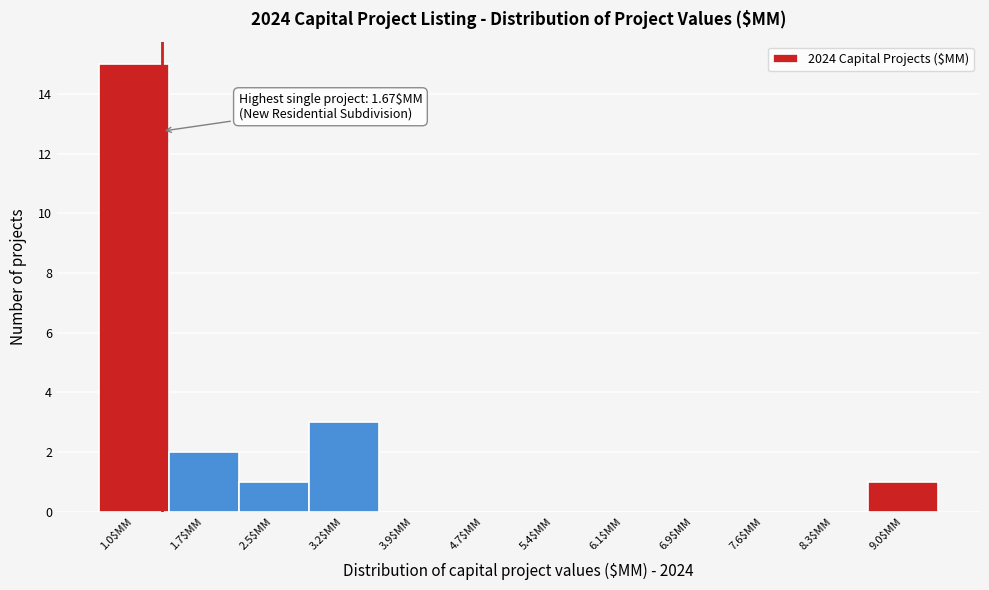

What is the sum of all values?

22